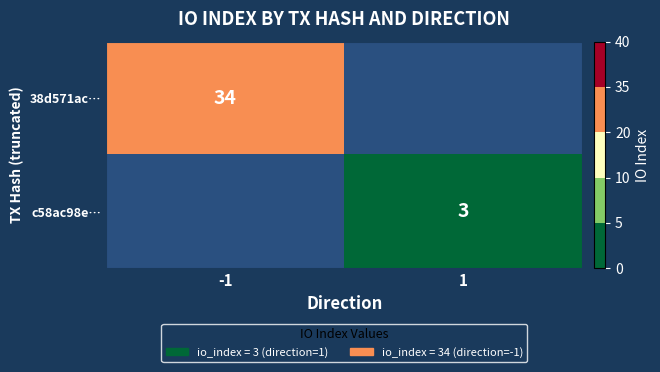

True or false: 38d571ac… has a value of 48 at -1.

False